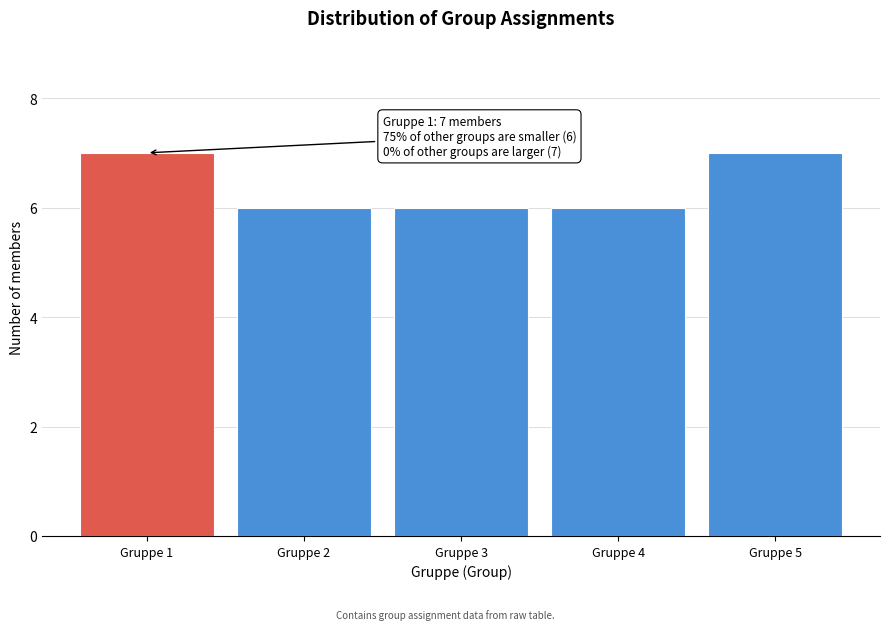

Reading left to right, list all the values displayed in this chart.

7	6	6	6	7